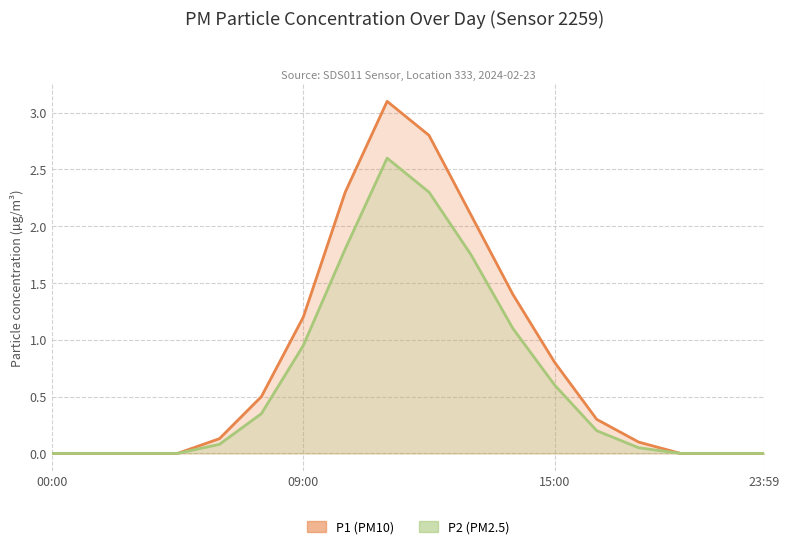

True or false: P2 has more than 1 points higher than both neighbors.

False